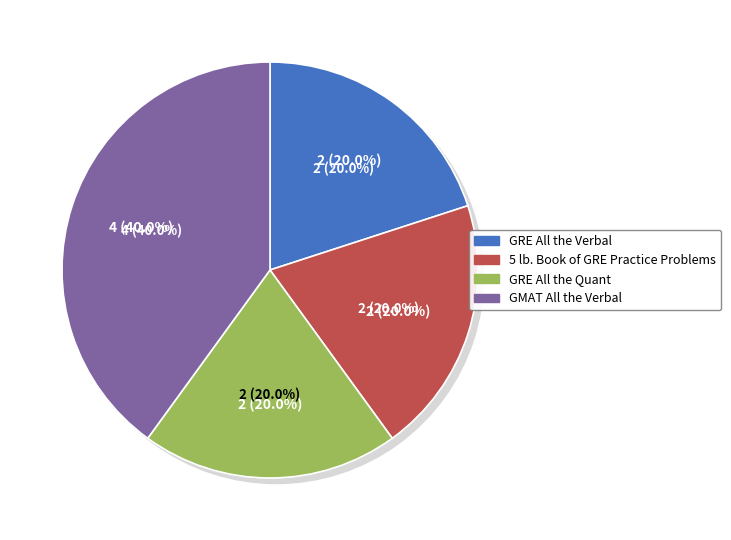

How many slices are in this pie chart?

4